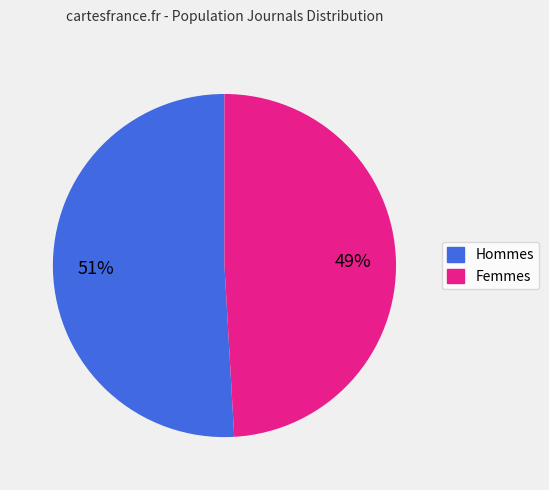

To the nearest percent, what is the average slice percentage?

50%